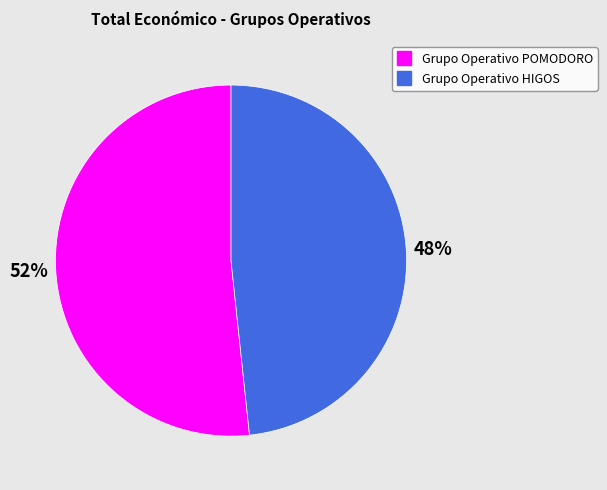

What is the smallest slice in the pie chart?

Grupo Operativo HIGOS